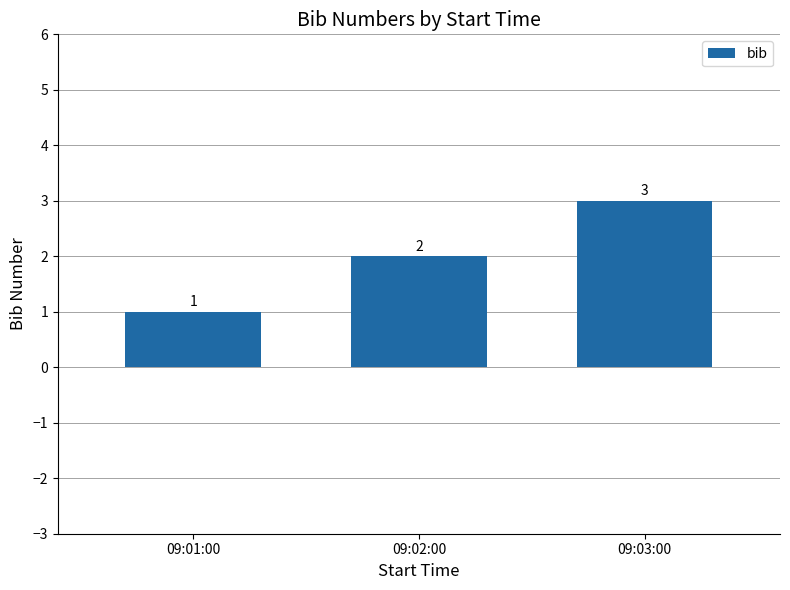

At which category does the chart reach its minimum across all series?

09:01:00